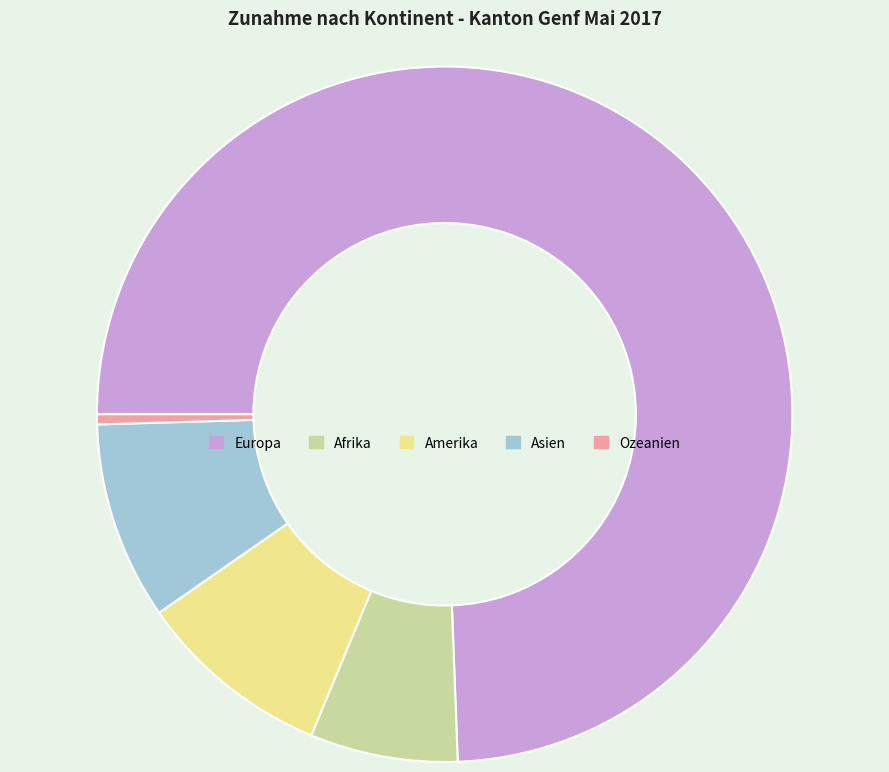

Does any single category account for the majority?

Yes